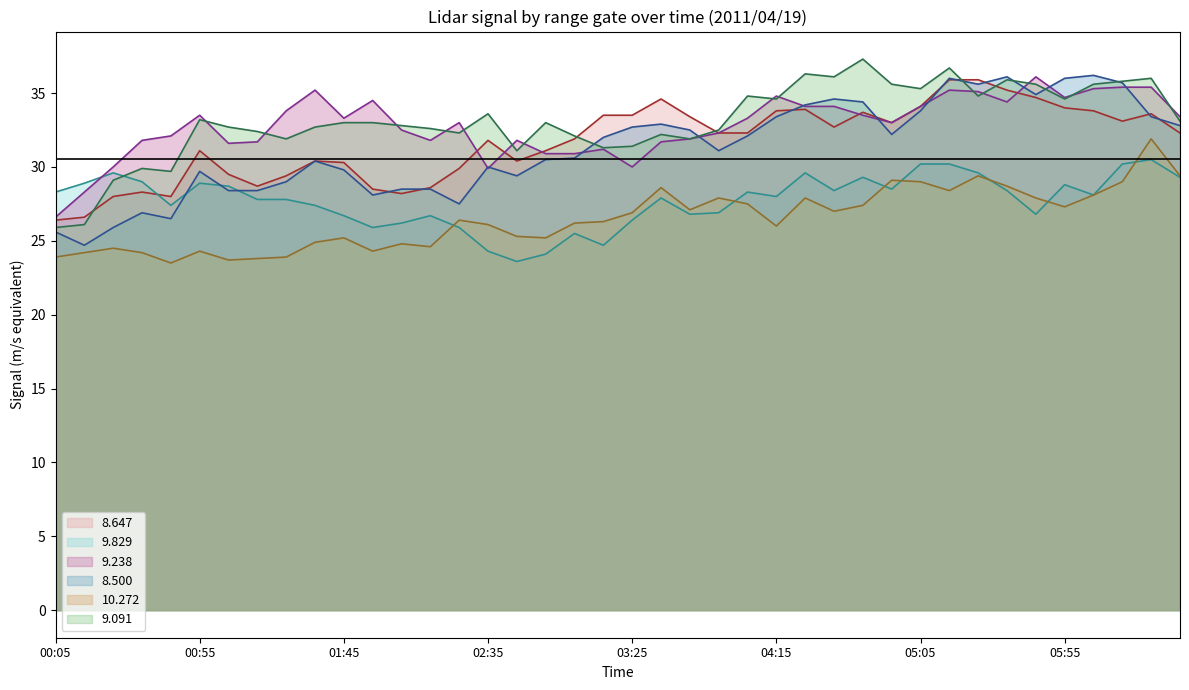

Reading left to right, extract all data points from this chart.

8.647: 26.4	26.6	28.0	28.3	28.0	31.1	29.5	28.7	29.4	30.4	30.3	28.5	28.2	28.6	29.9	31.8	30.4	31.1	31.9	33.5	33.5	34.6	33.4	32.3	32.3	33.8	33.9	32.7	33.7	33.0	34.1	35.9	35.9	35.2	34.7	34.0	33.8	33.1	33.6	32.3
9.829: 28.3	28.9	29.6	29.0	27.4	28.9	28.7	27.8	27.8	27.4	26.7	25.9	26.2	26.7	25.9	24.3	23.6	24.1	25.5	24.7	26.4	27.9	26.8	26.9	28.3	28.0	29.6	28.4	29.3	28.5	30.2	30.2	29.6	28.4	26.8	28.8	28.1	30.2	30.5	29.3
9.238: 26.6	28.3	30.0	31.8	32.1	33.5	31.6	31.7	33.8	35.2	33.3	34.5	32.5	31.8	33.0	29.9	31.8	30.9	30.9	31.2	30.0	31.7	31.9	32.3	33.3	34.8	34.1	34.1	33.5	33.0	34.1	35.2	35.1	34.4	36.1	34.7	35.3	35.4	35.4	33.4
8.500: 25.6	24.7	25.9	26.9	26.5	29.7	28.4	28.4	29.0	30.4	29.8	28.1	28.5	28.5	27.5	30.0	29.4	30.5	30.6	32.0	32.7	32.9	32.5	31.1	32.1	33.4	34.2	34.6	34.4	32.2	33.8	36.0	35.6	36.1	34.9	36.0	36.2	35.7	33.4	32.8
10.272: 23.9	24.2	24.5	24.2	23.5	24.3	23.7	23.8	23.9	24.9	25.2	24.3	24.8	24.6	26.4	26.1	25.3	25.2	26.2	26.3	26.9	28.6	27.1	27.9	27.5	26.0	27.9	27.0	27.4	29.1	29.0	28.4	29.4	28.7	27.9	27.3	28.1	29.0	31.9	29.4
9.091: 25.9	26.1	29.1	29.9	29.7	33.2	32.7	32.4	31.9	32.7	33.0	33.0	32.8	32.6	32.3	33.6	31.1	33.0	32.1	31.3	31.4	32.2	31.9	32.5	34.8	34.6	36.3	36.1	37.3	35.6	35.3	36.7	34.8	35.9	35.6	34.6	35.6	35.8	36.0	33.1